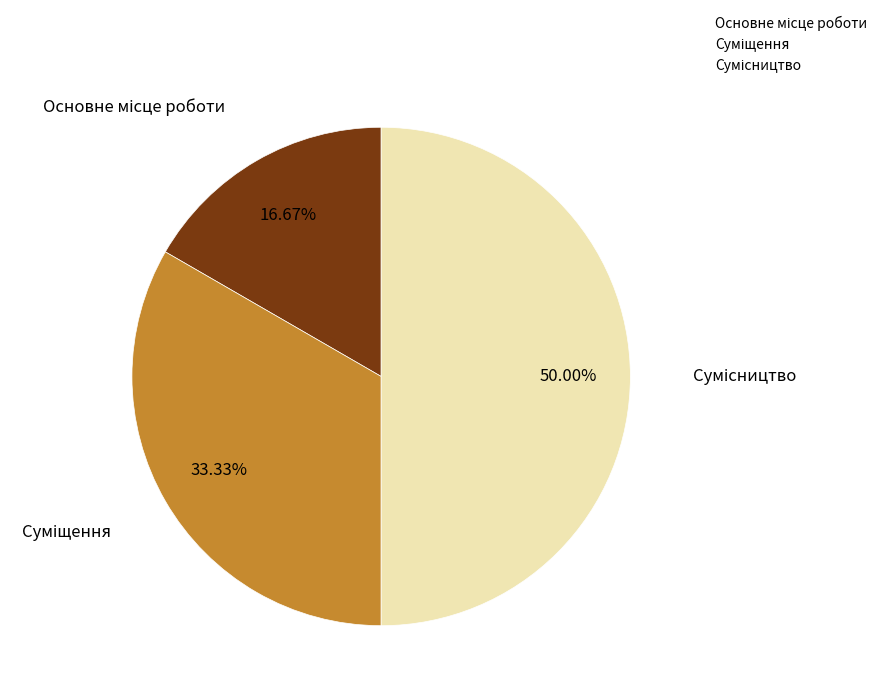

What is the ratio of the value at Сумісництво to the value at Основне місце роботи?

3.0